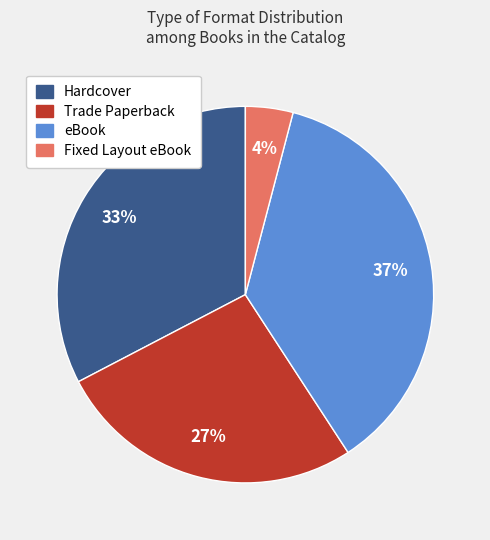

Between Fixed Layout eBook and eBook, which is larger?

eBook